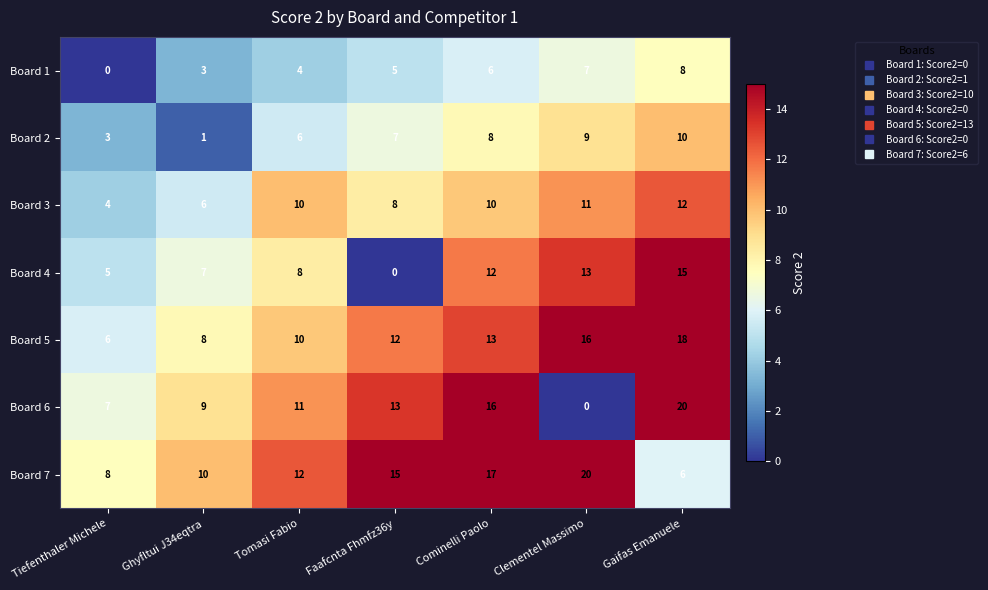

How many Board 2 values are between 3 and 9?

5